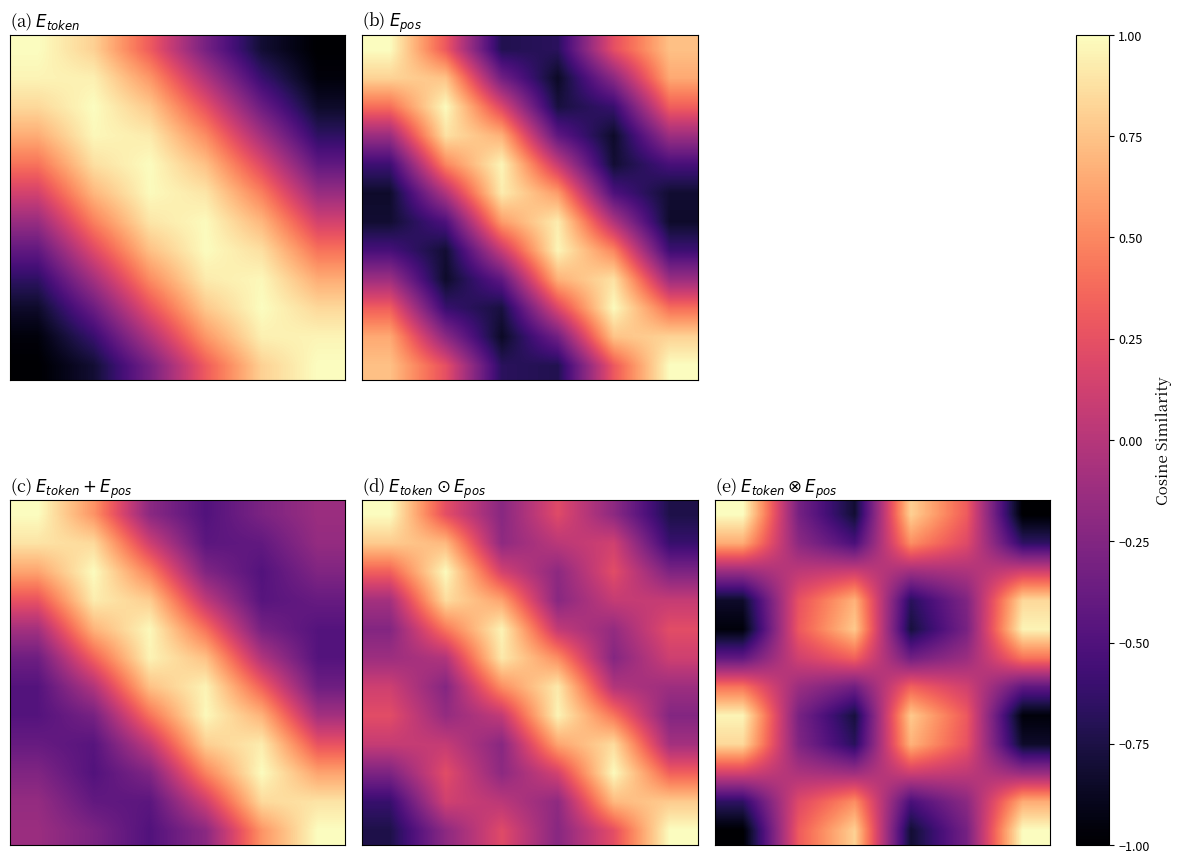

Between 5 and 3, which is larger?

3